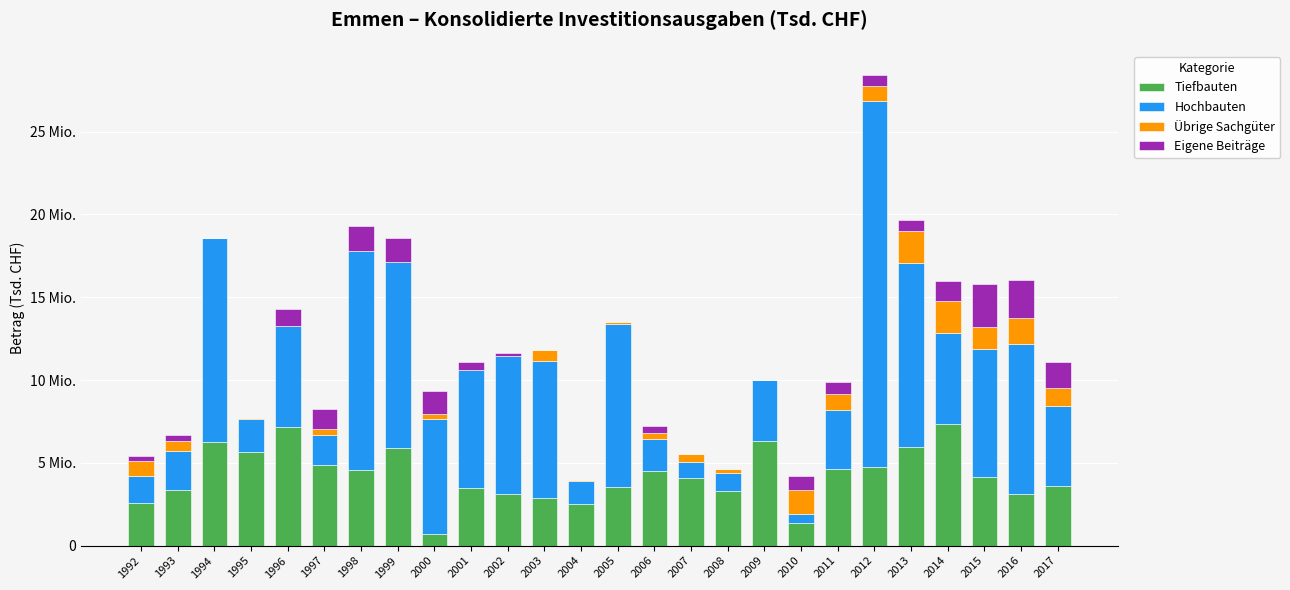

What are all the series names shown in the legend?

Tiefbauten, Hochbauten, Übrige Sachgüter, Eigene Beiträge